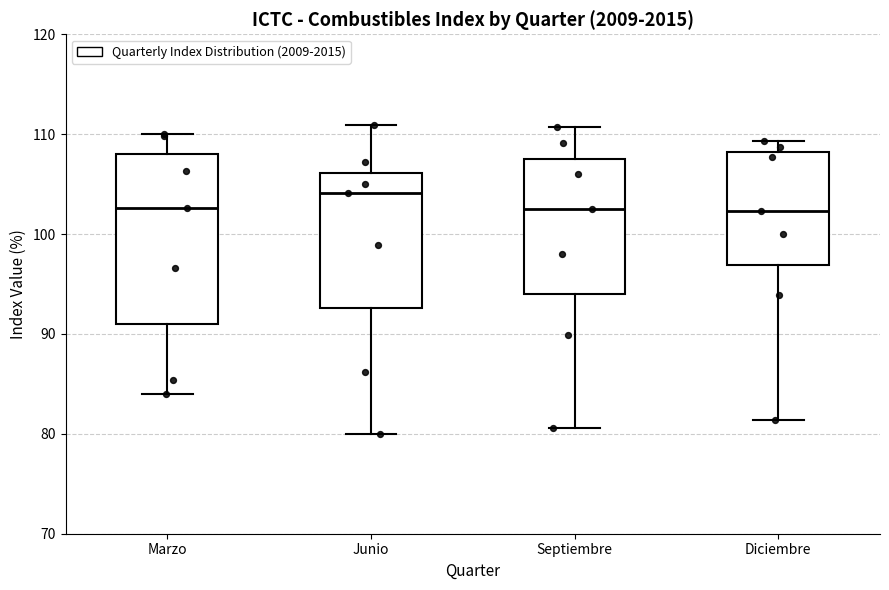

Comparing the boxes themselves (not the whiskers), which one is the tallest?

Marzo